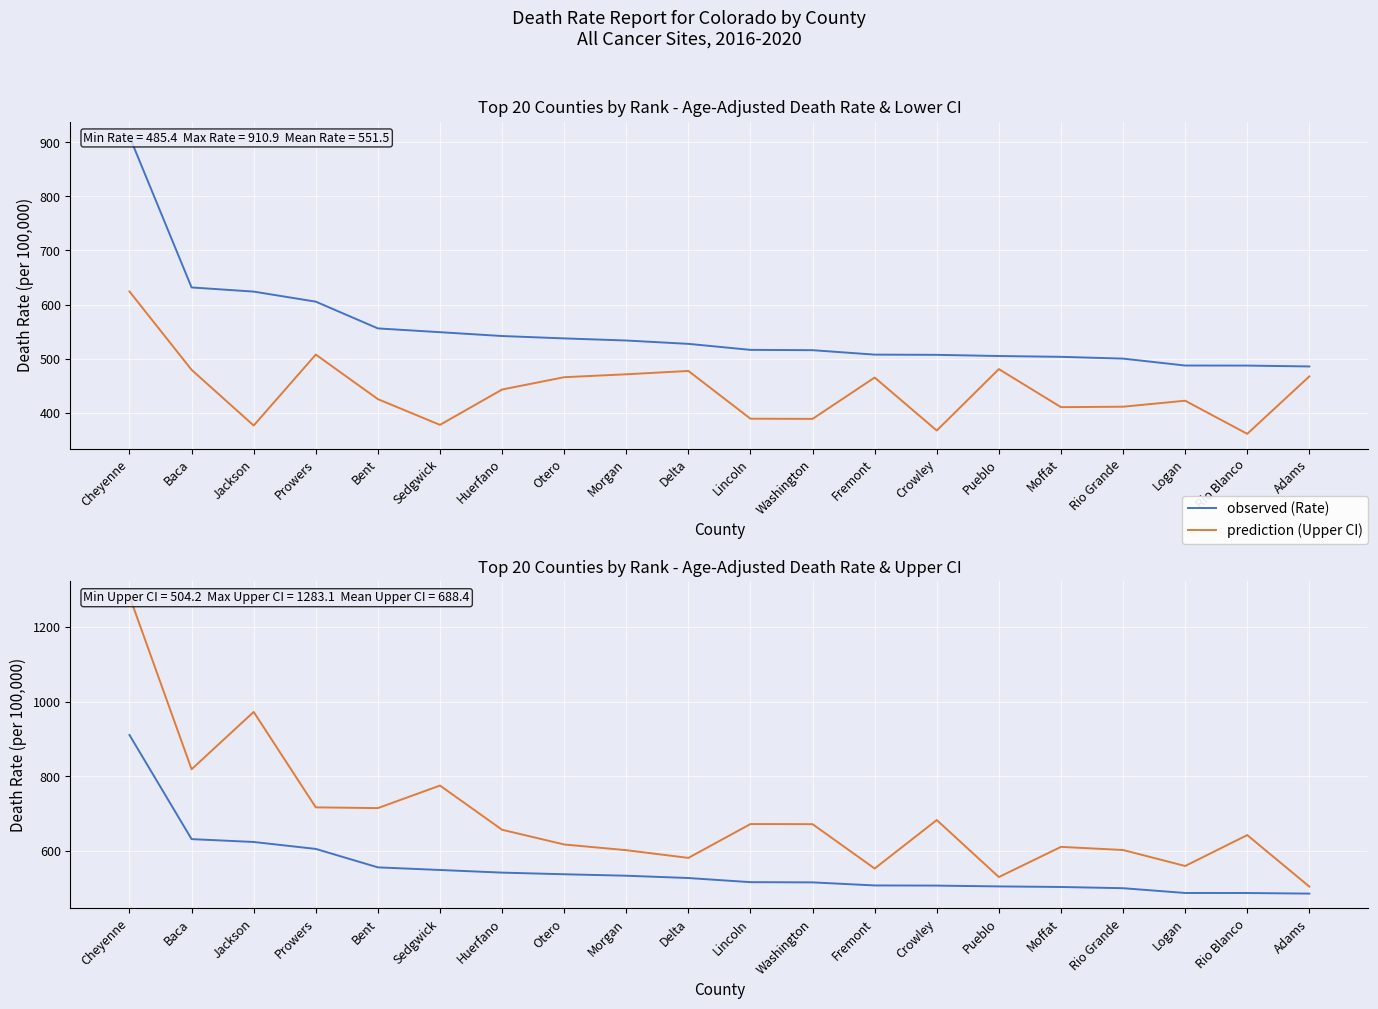

Reading left to right, extract all data points from this chart.

Age-Adjusted Death Rate: 910.9	631.6	623.9	605.3	555.8	548.8	541.7	537.3	533.4	527.2	516.1	515.5	507.3	506.9	504.7	503.2	499.9	487.1	487.0	485.4
Lower CI (Rate): 624.1	479.1	376.1	507.4	424.9	377.3	442.7	465.5	470.9	477.1	388.7	388.4	464.9	366.8	480.5	410.1	410.9	422.0	360.7	467.0
Upper CI (Rate): 1283.1	819.0	972.8	716.8	714.8	775.3	656.7	617.2	601.9	581.2	672.0	671.7	552.7	682.8	529.8	610.8	602.4	559.5	642.4	504.2